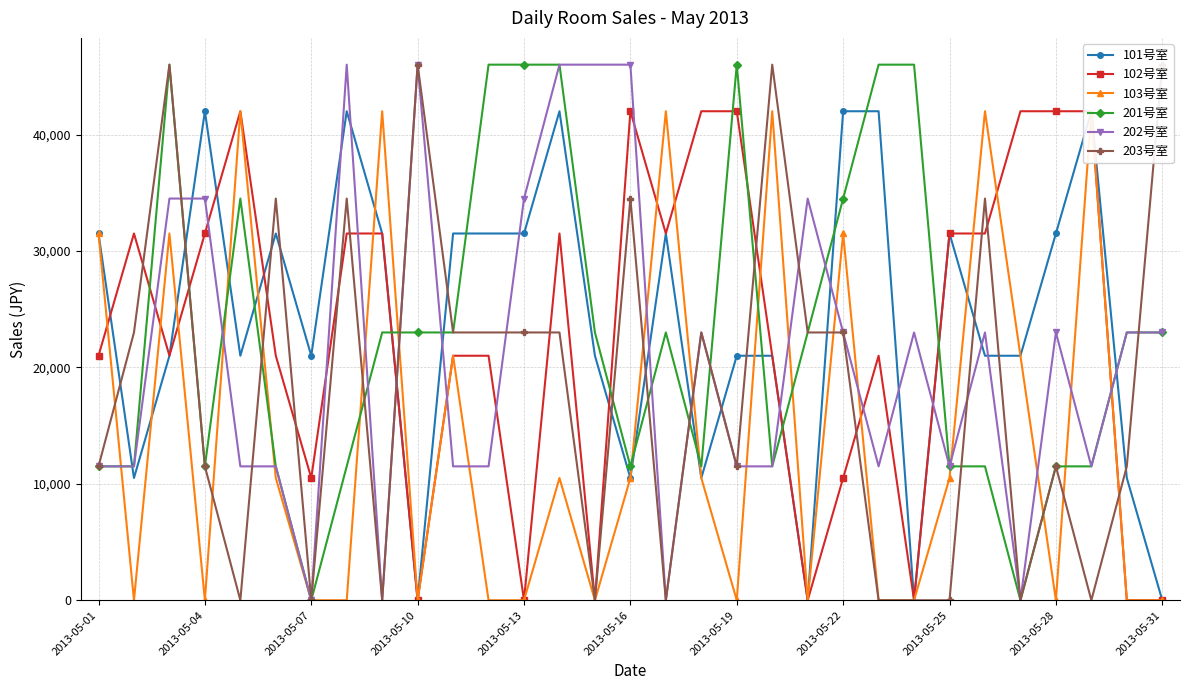

How many values in the 102号室 series exceed 21000?

15